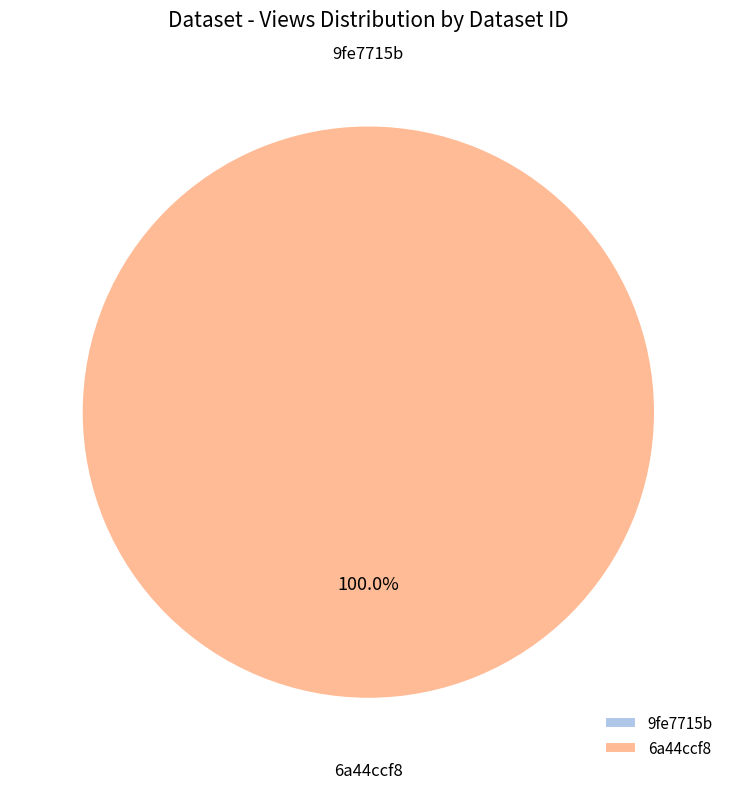

What is the largest slice in the pie chart?

5ae9e10bc8d8c9146a44ccf8